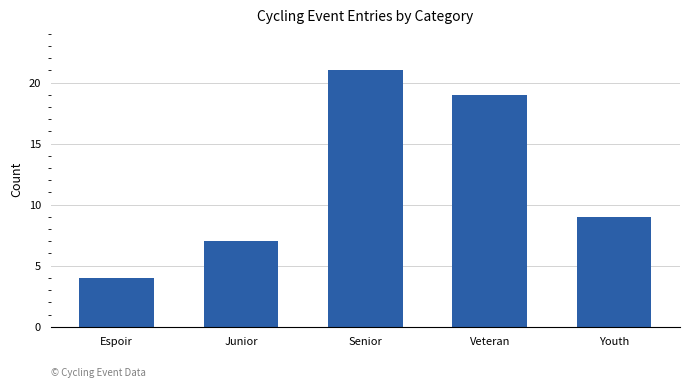

How many bars are there in total?

5